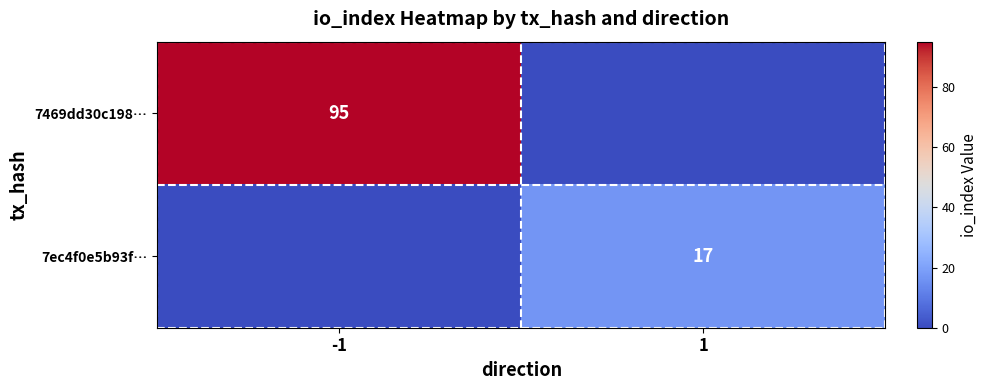

How many 7469dd30c198… values are between 0 and 95?

2